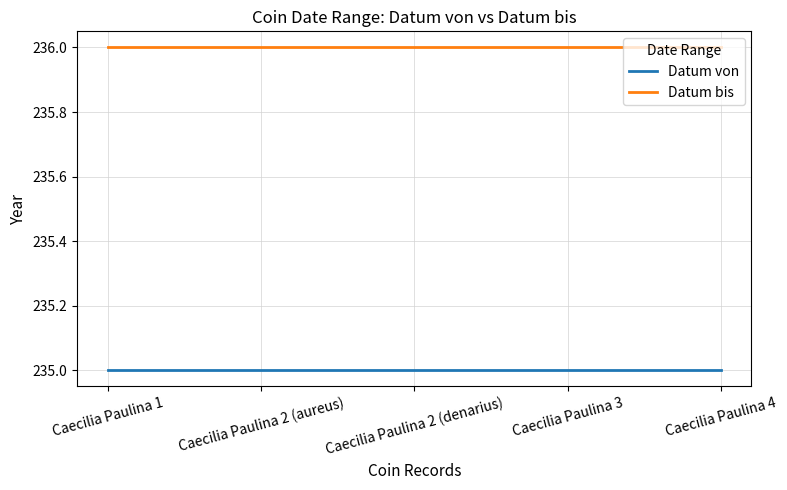

What is the greatest value displayed?

236